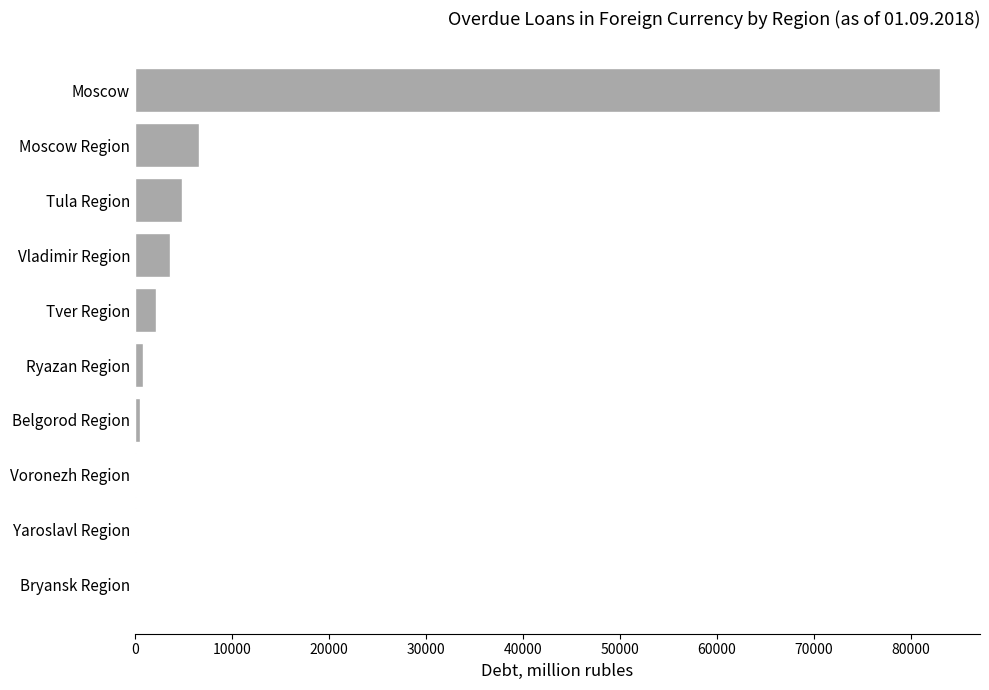

Is it true that the value at Tver Region is 2222?

True